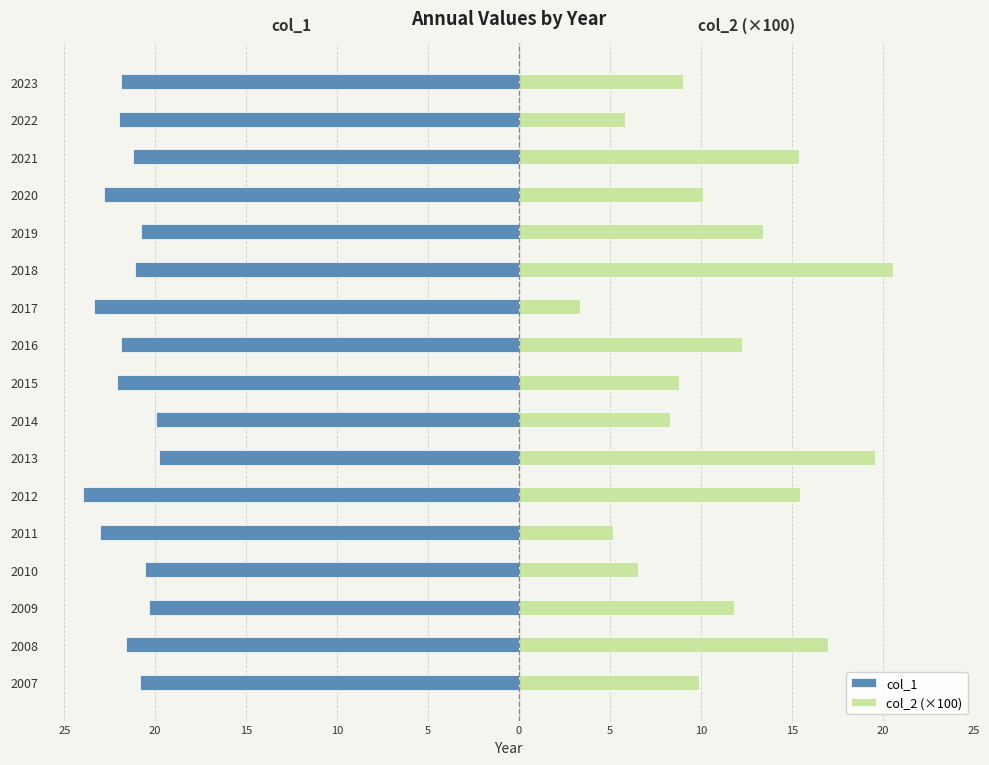

What is the difference between the maximum and minimum values in the col_1 series?

4.2